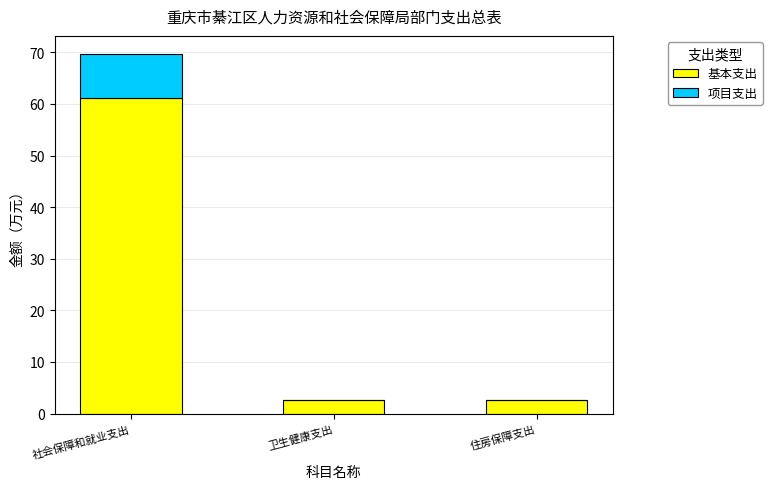

Which category has the highest value in the 基本支出 series?

社会保障和就业支出